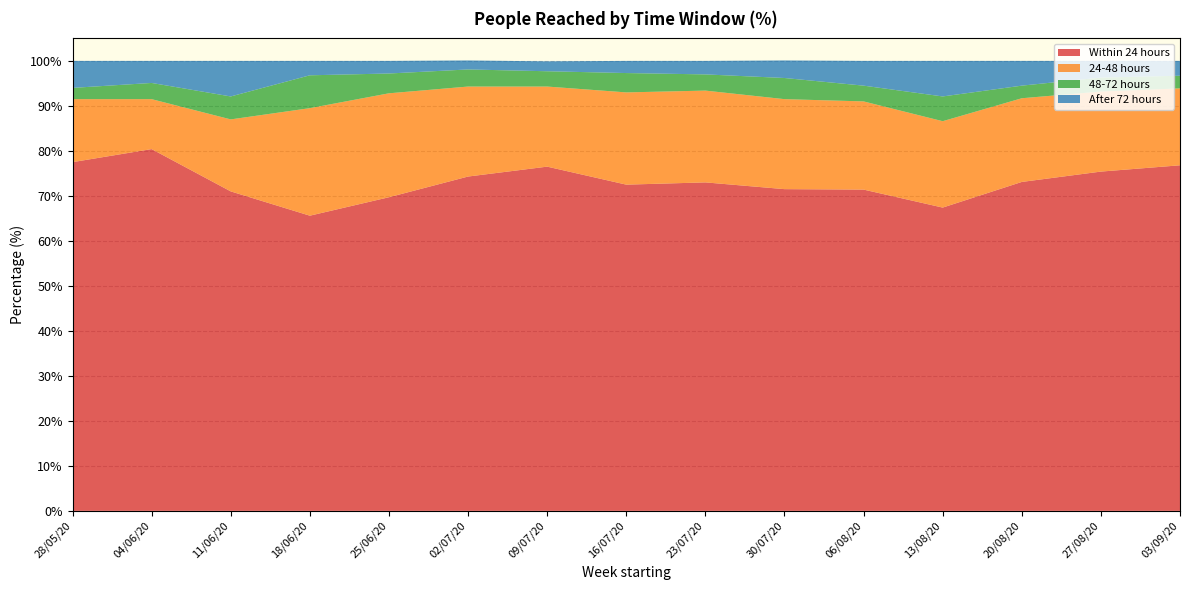

Reading left to right, what are all the values shown in this chart?

Within 24 hours: 28/05/20=77.5	04/06/20=80.4	11/06/20=71.0	18/06/20=65.6	25/06/20=69.7	02/07/20=74.3	09/07/20=76.5	16/07/20=72.5	23/07/20=73.0	30/07/20=71.5	06/08/20=71.4	13/08/20=67.4	20/08/20=73.1	27/08/20=75.4	03/09/20=76.8
24-48 hours: 28/05/20=14.0	04/06/20=11.1	11/06/20=16.0	18/06/20=23.9	25/06/20=23.1	02/07/20=20.0	09/07/20=17.8	16/07/20=20.5	23/07/20=20.4	30/07/20=20.0	06/08/20=19.6	13/08/20=19.2	20/08/20=18.6	27/08/20=17.8	03/09/20=17.1
48-72 hours: 28/05/20=2.5	04/06/20=3.6	11/06/20=5.1	18/06/20=7.3	25/06/20=4.4	02/07/20=3.8	09/07/20=3.4	16/07/20=4.3	23/07/20=3.6	30/07/20=4.7	06/08/20=3.5	13/08/20=5.5	20/08/20=2.8	27/08/20=3.1	03/09/20=2.8
After 72 hours: 28/05/20=6.0	04/06/20=4.9	11/06/20=7.9	18/06/20=3.2	25/06/20=2.8	02/07/20=2.0	09/07/20=2.2	16/07/20=2.7	23/07/20=3.0	30/07/20=3.9	06/08/20=5.5	13/08/20=7.9	20/08/20=5.5	27/08/20=3.7	03/09/20=3.3